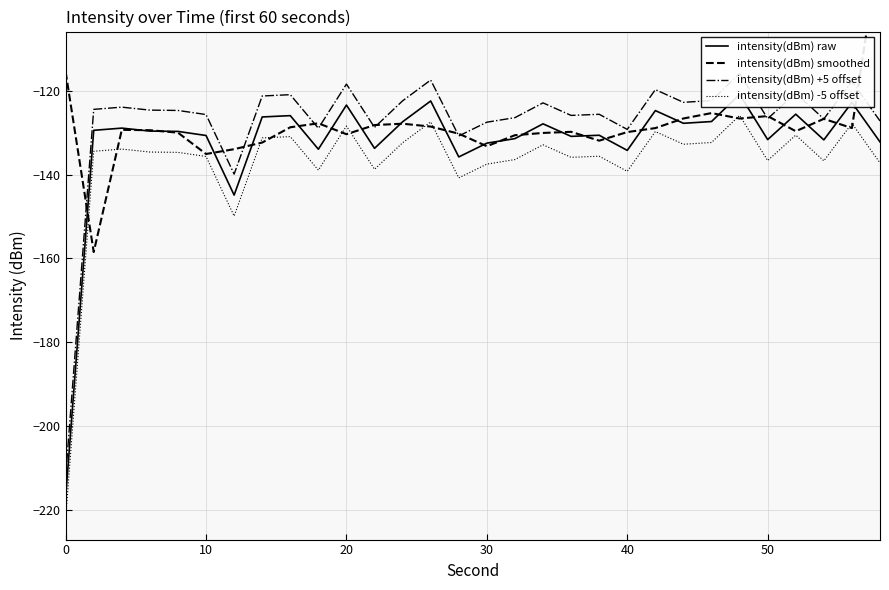

Does the chart display data point markers on the line(s)?

No